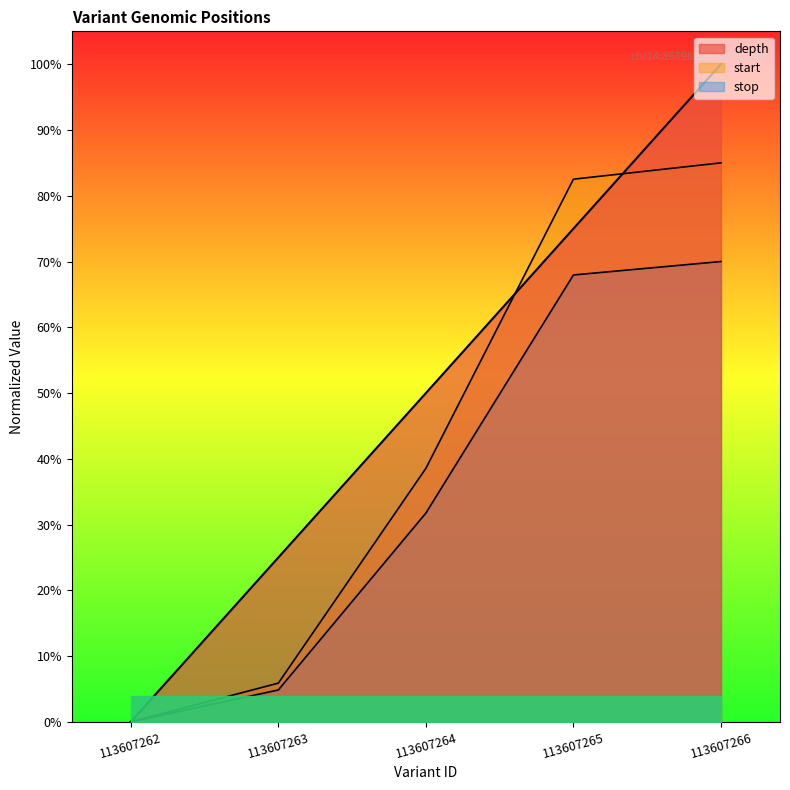

Reading left to right, transcribe all the data shown in this chart.

depth: 113607262=0.0	113607263=0.2	113607264=0.5	113607265=0.8	113607266=1.0
start: 113607262=0.0	113607263=0.0	113607264=0.3	113607265=0.7	113607266=0.7
stop: 113607262=0.0	113607263=0.1	113607264=0.4	113607265=0.8	113607266=0.8